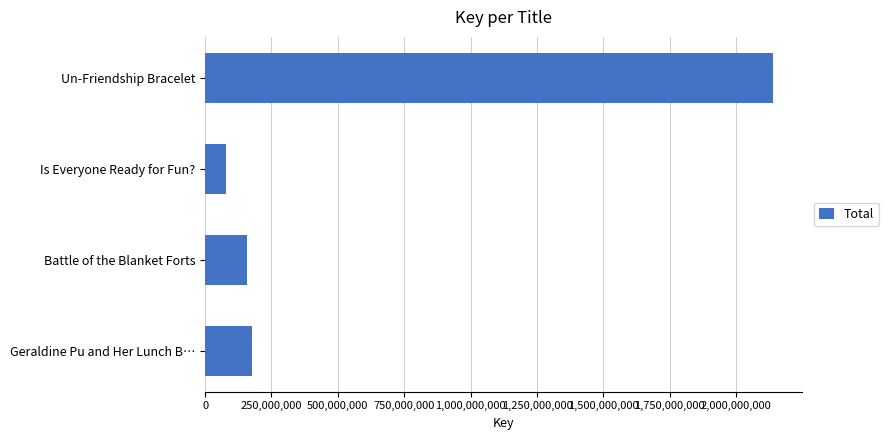

What is the change in value from Battle of the Blanket Forts to Is Everyone Ready for Fun??

-80244870